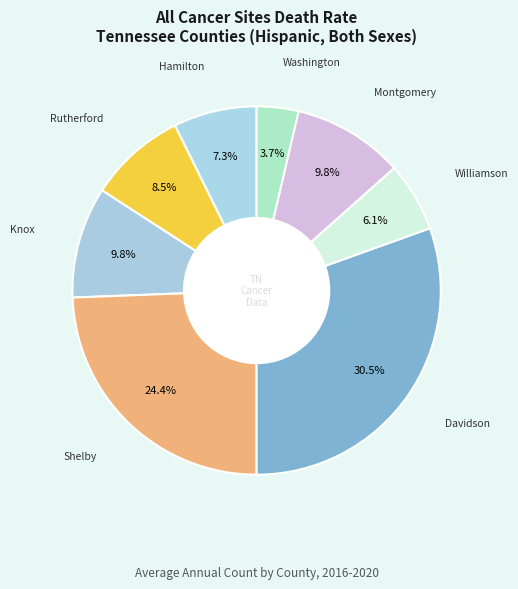

Count the number of slices in the pie.

8